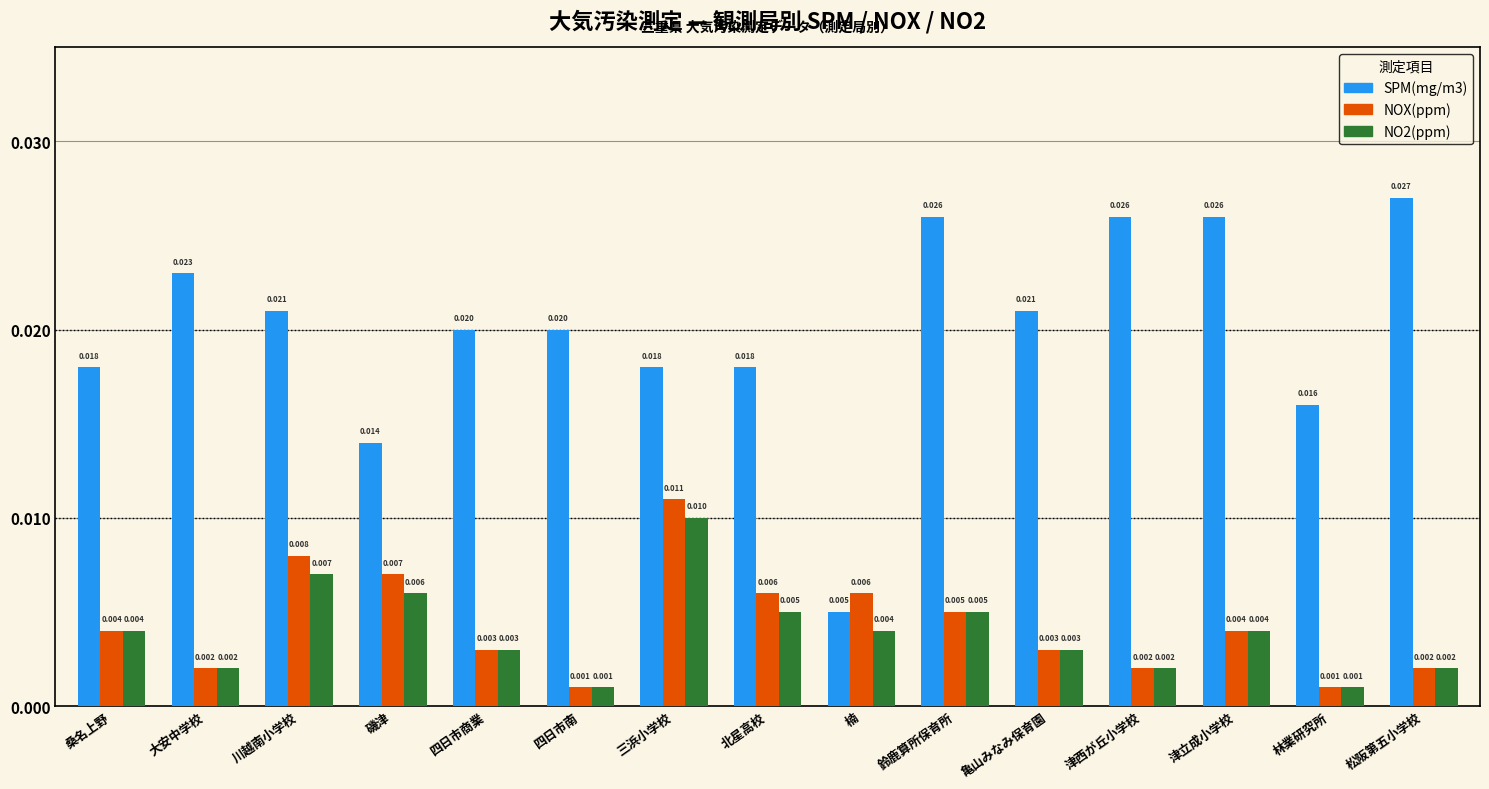

At which category is the sum across all series the highest?

三浜小学校